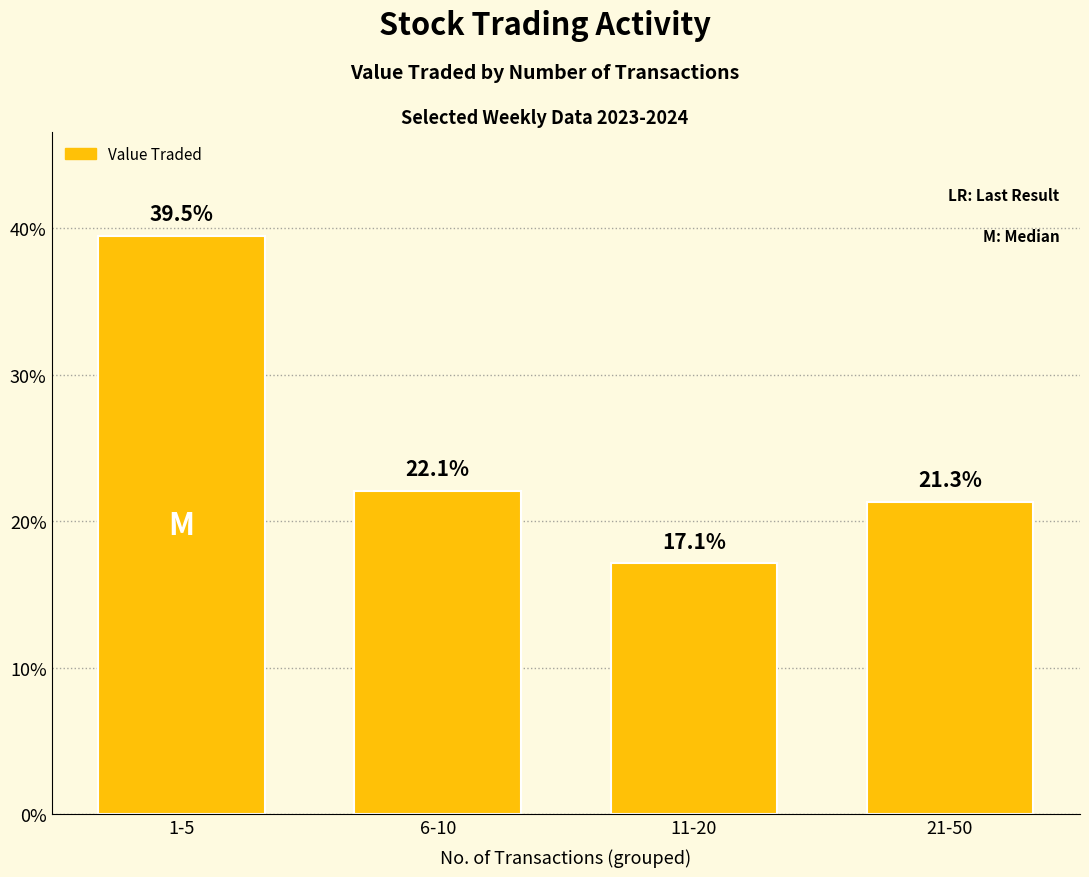

What is the difference between the maximum and second lowest values?

18.1